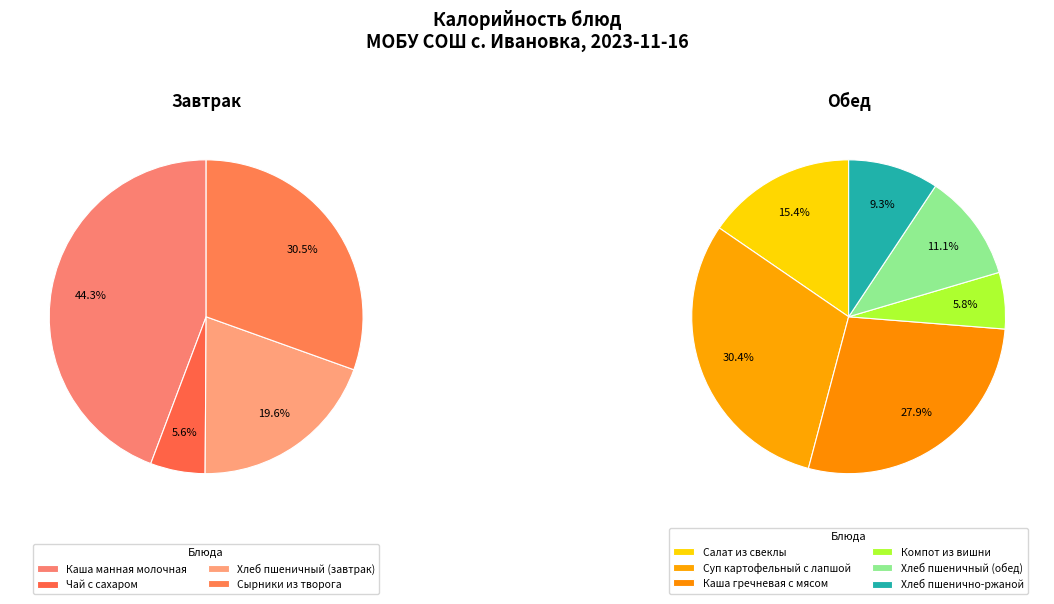

Approximately how many times larger is the value at Каша манная молочная compared to Чай с сахаром?

7.9